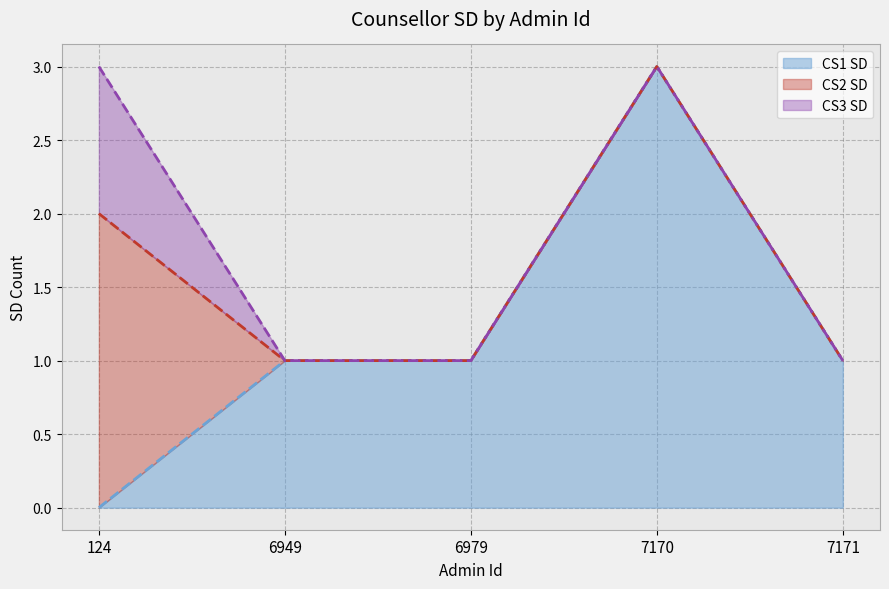

Is the value of CS2 SD at 6949 greater than the value of CS3 SD at 7170?

No